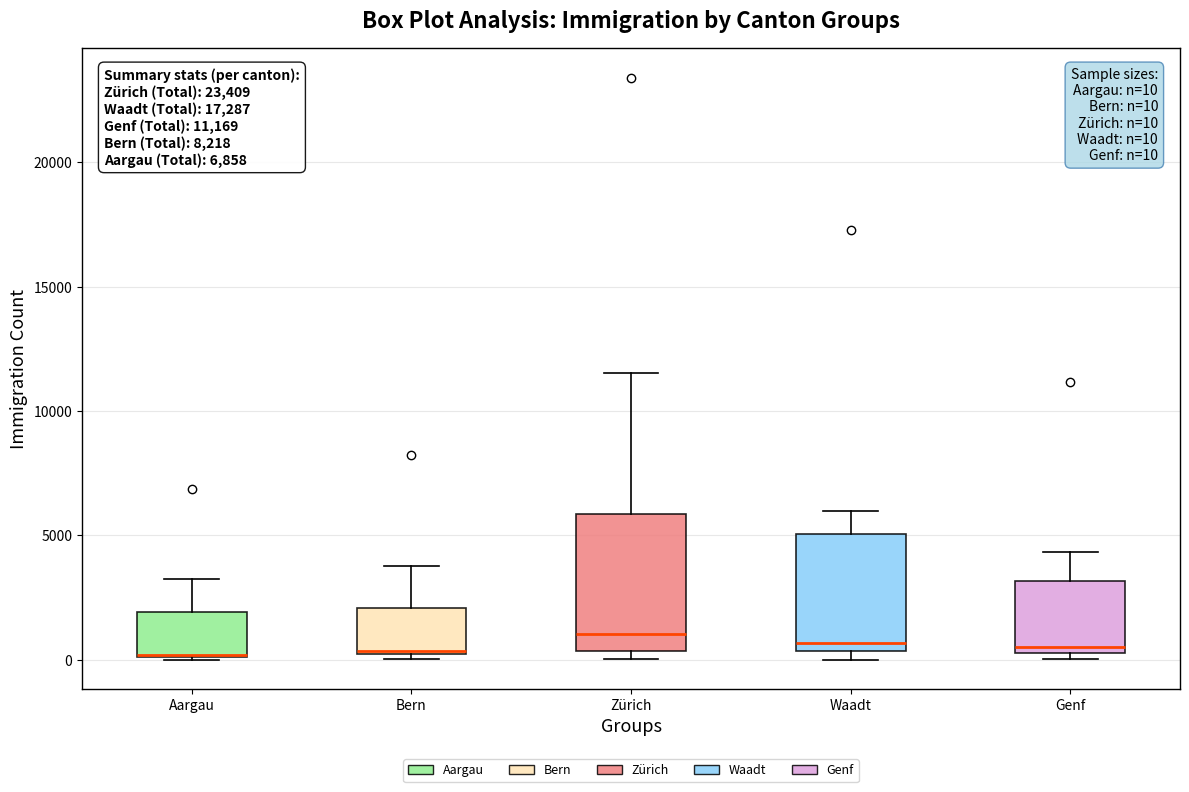

Comparing the boxes themselves (not the whiskers), which one is the tallest?

Zürich